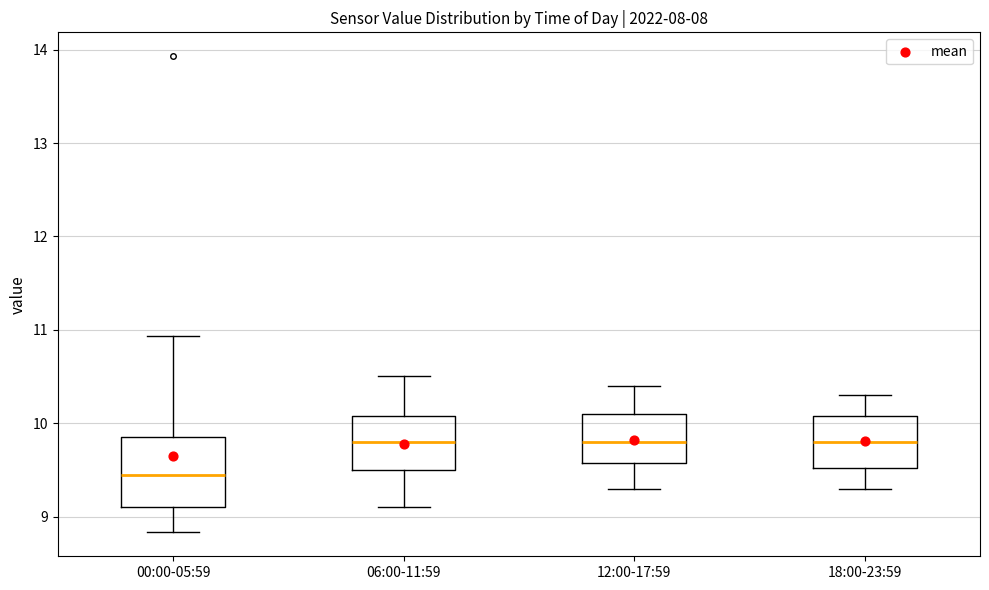

Where does the median line of the box for 06:00-11:59 sit on the y-axis? The values are not printed on the chart, so give them approximately, as read against the axis.

9.8